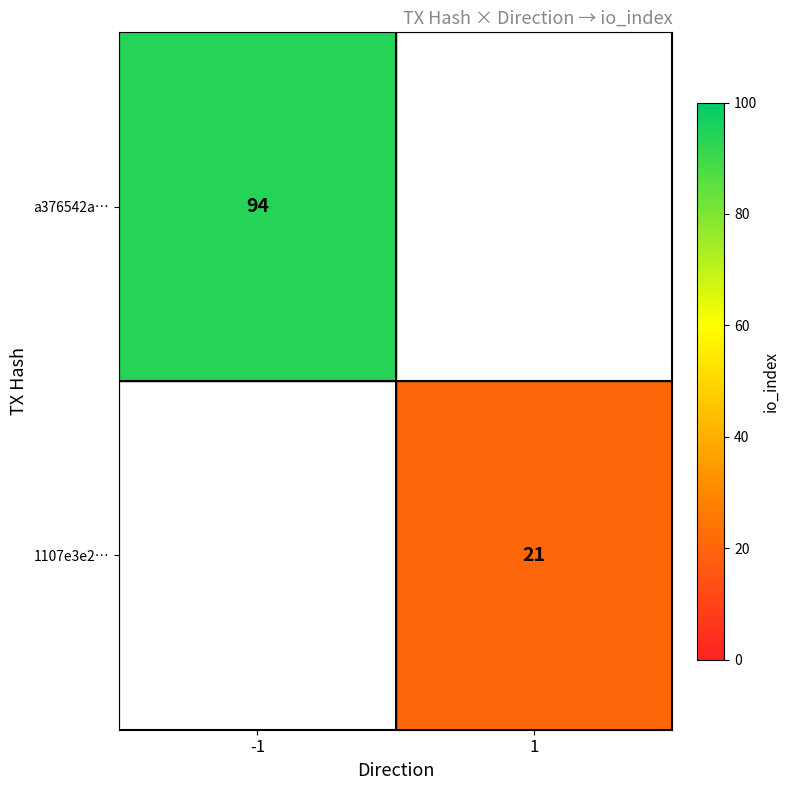

Is the value of 1107e3e2… at 1 greater than the value of a376542a… at -1?

No